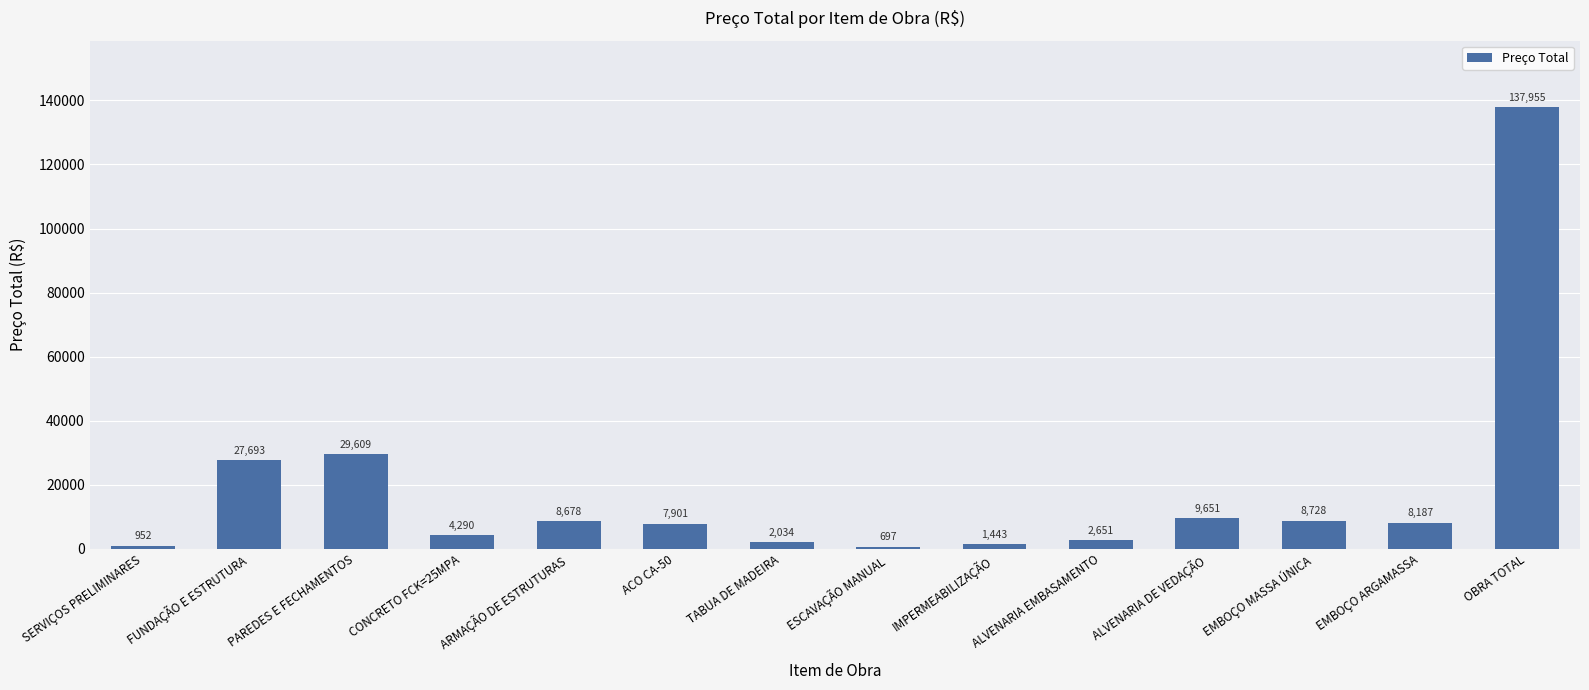

The value at ARMAÇÃO DE ESTRUTURAS is 8677.5. True or false?

True